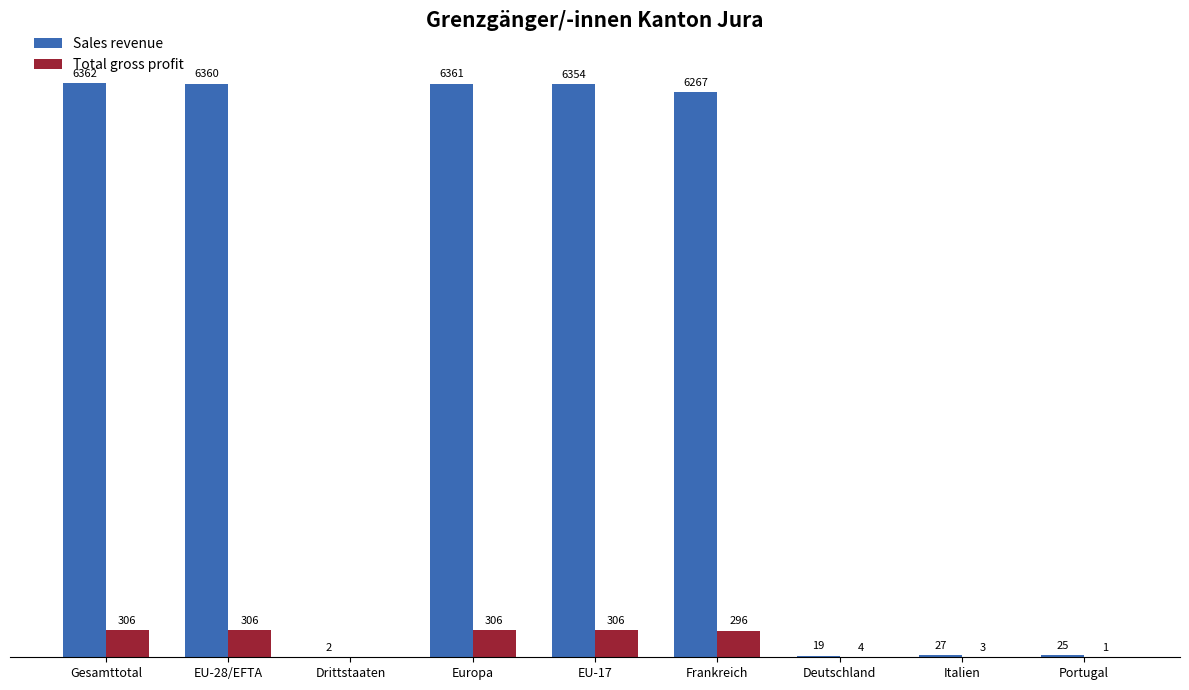

Which series has the largest total across all categories?

Sales revenue